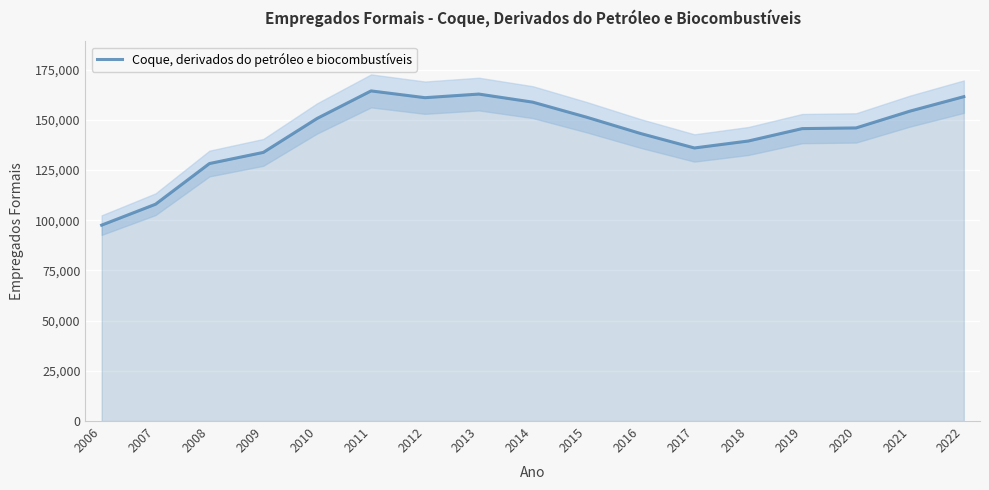

Count the number of data series in this chart.

1